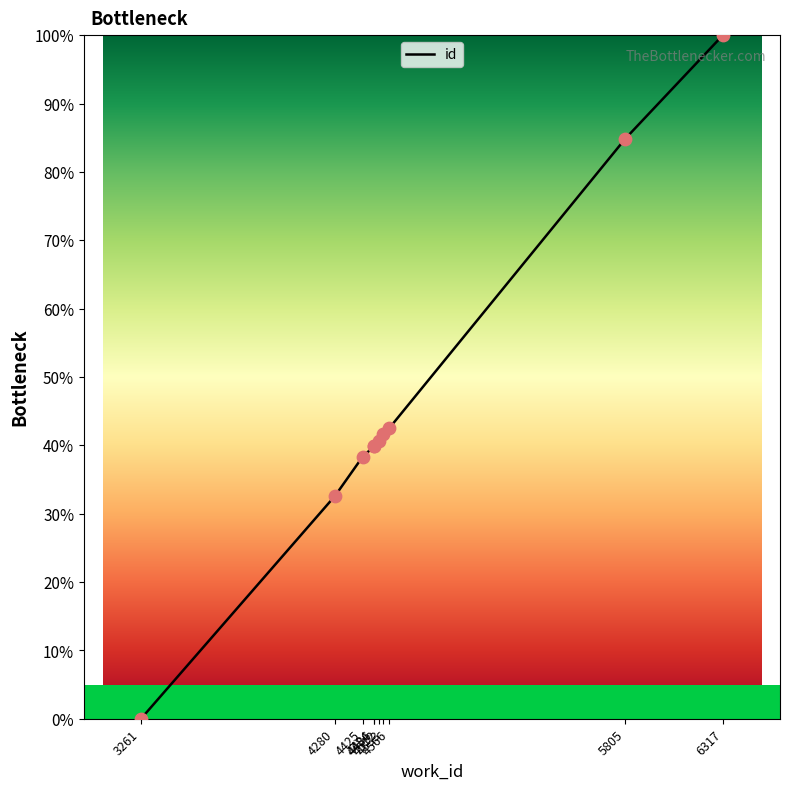

Approximately how many times larger is the value at 4533 compared to 6317?

0.4